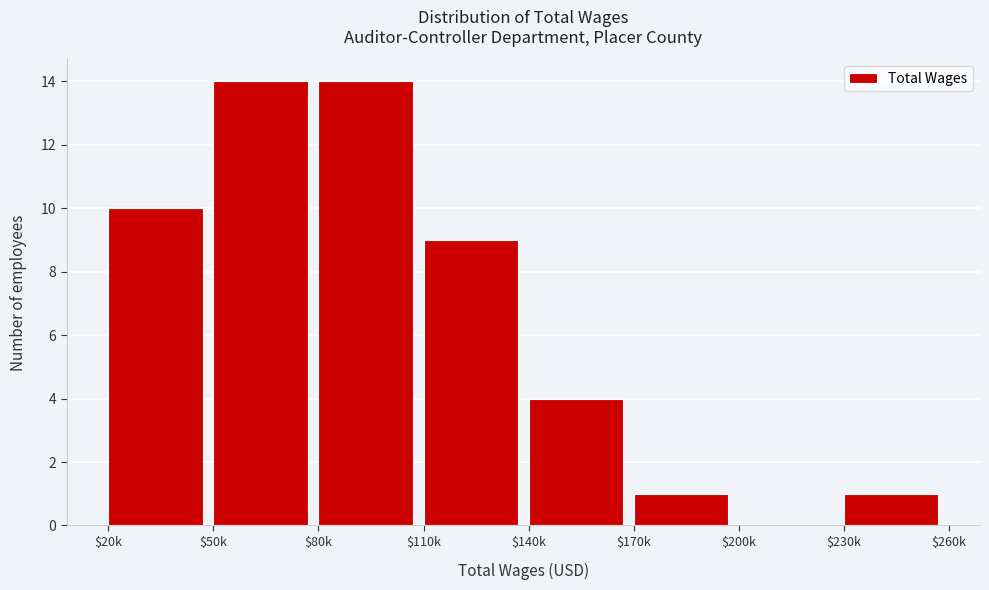

What is the greatest value displayed?

14